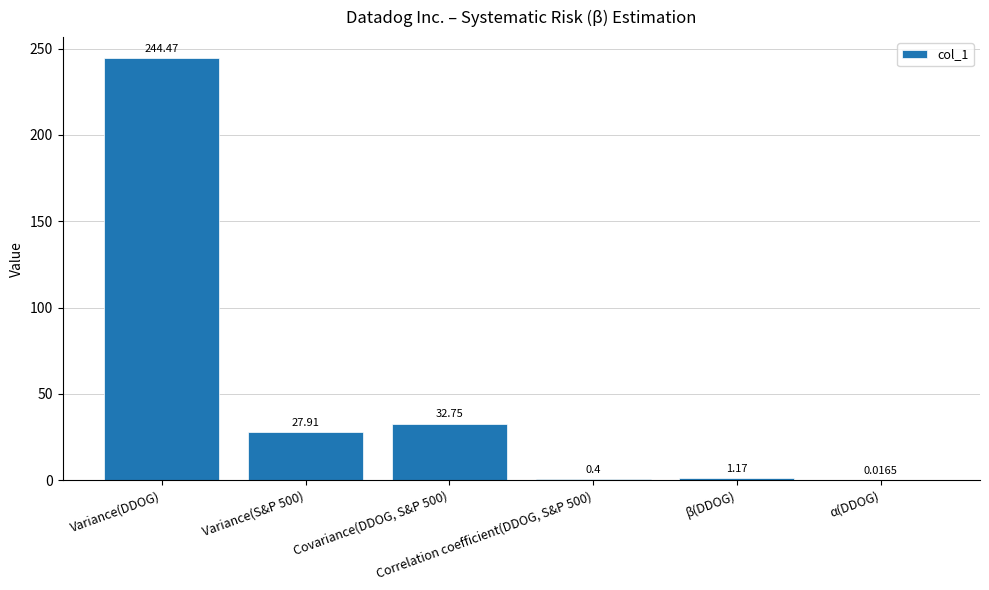

Which has a higher value, α(DDOG) or Variance(S&P 500)?

Variance(S&P 500)